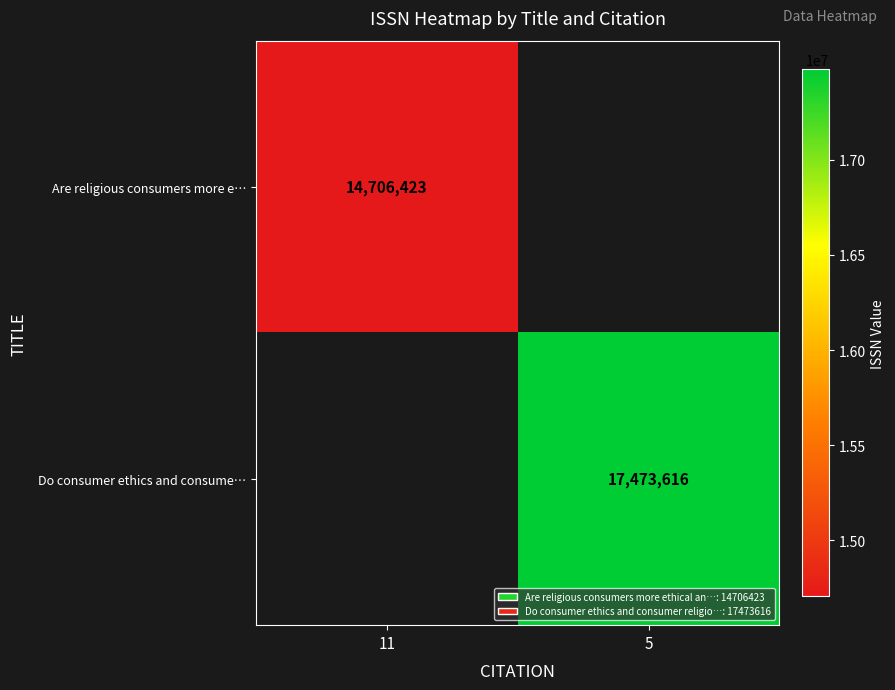

The Are religious consumers more e… series shows 20070369 at 11. True or false?

False